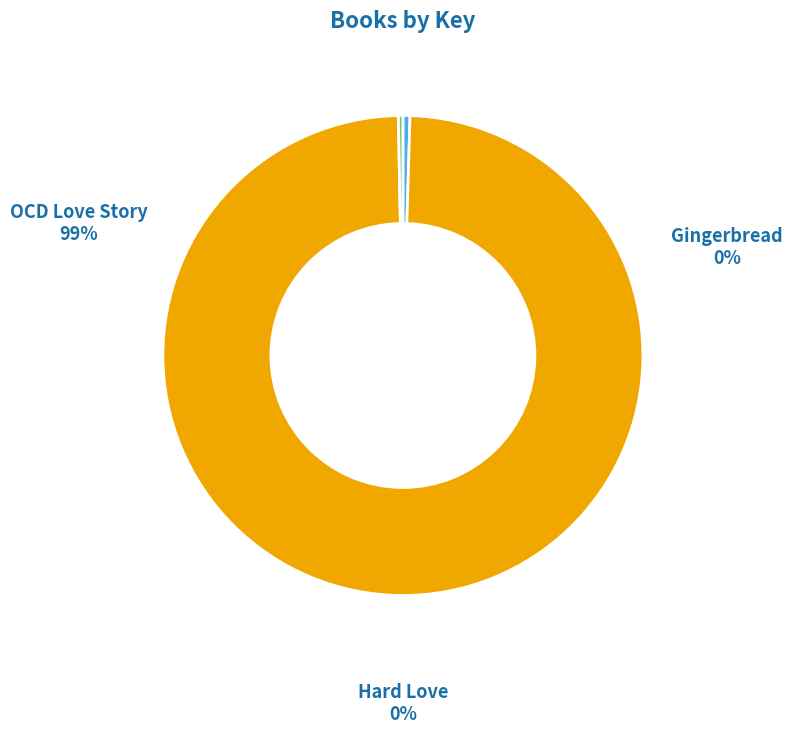

Count the number of slices in the pie.

3